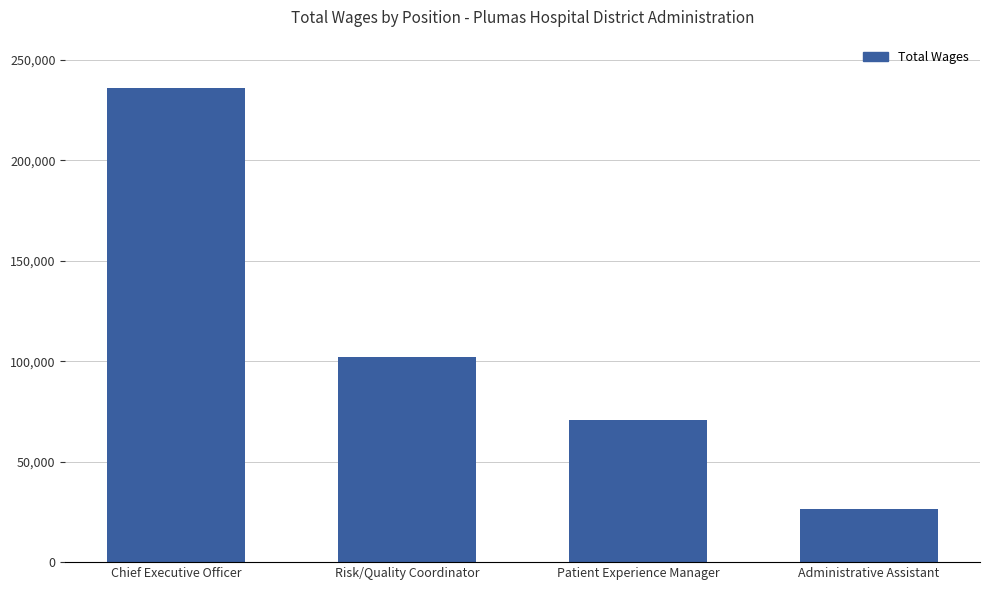

What position from the right is Risk/Quality Coordinator?

3